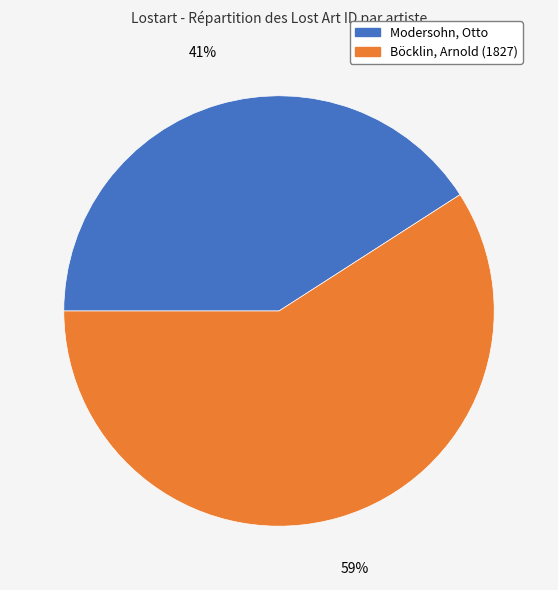

What percentage is the Böcklin, Arnold (1827) slice, to the nearest percent?

59%